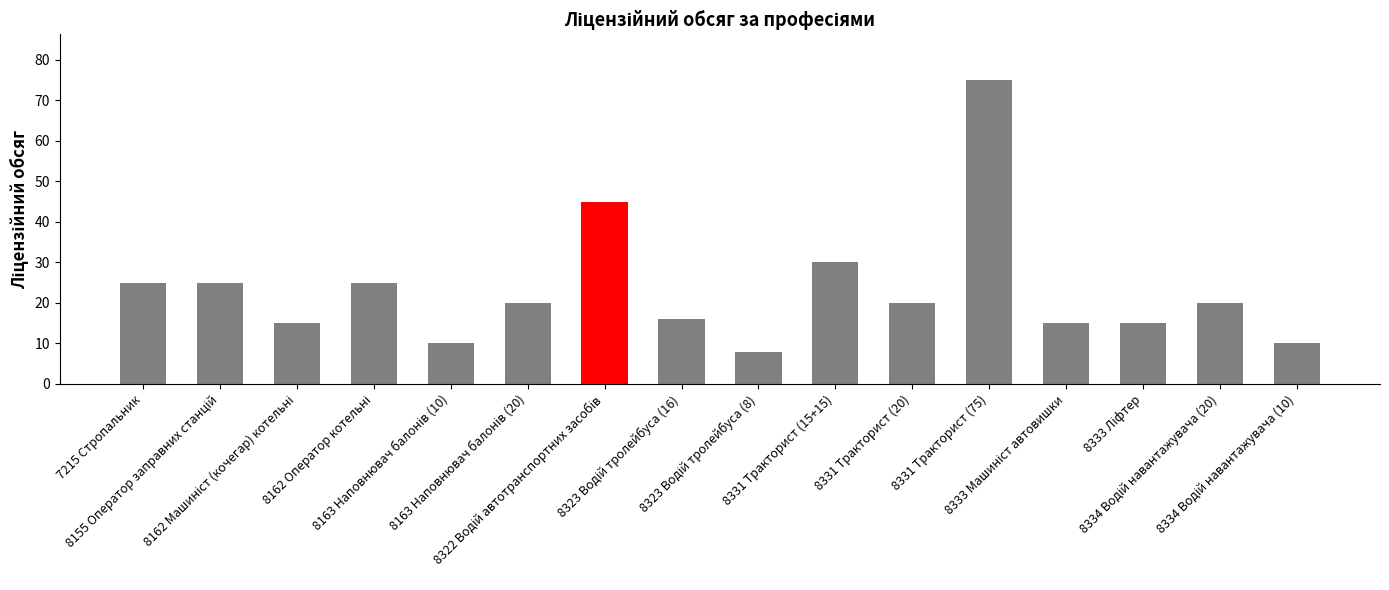

What is the average value?

23